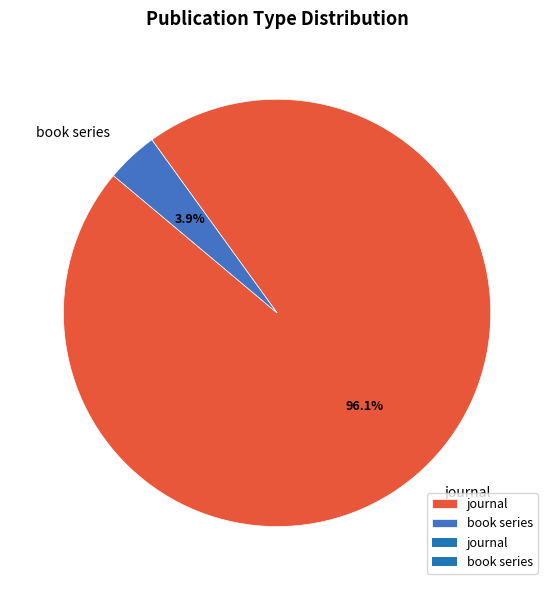

Which category has the biggest portion of the pie?

journal